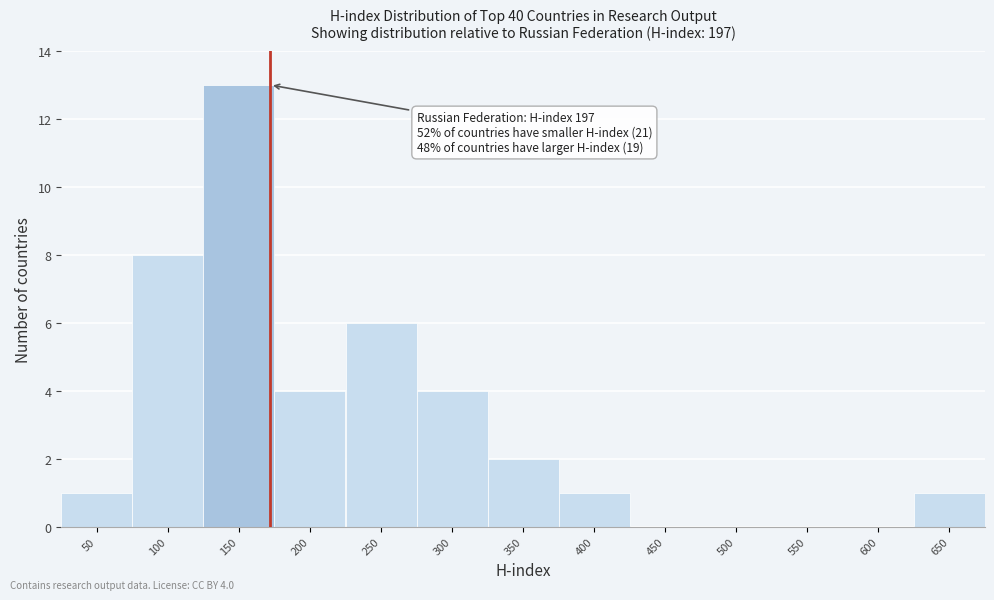

Reading left to right, list all the values displayed in this chart.

50=1	100=8	150=13	200=4	250=6	300=4	350=2	400=1	450=0	500=0	550=0	600=0	650=1